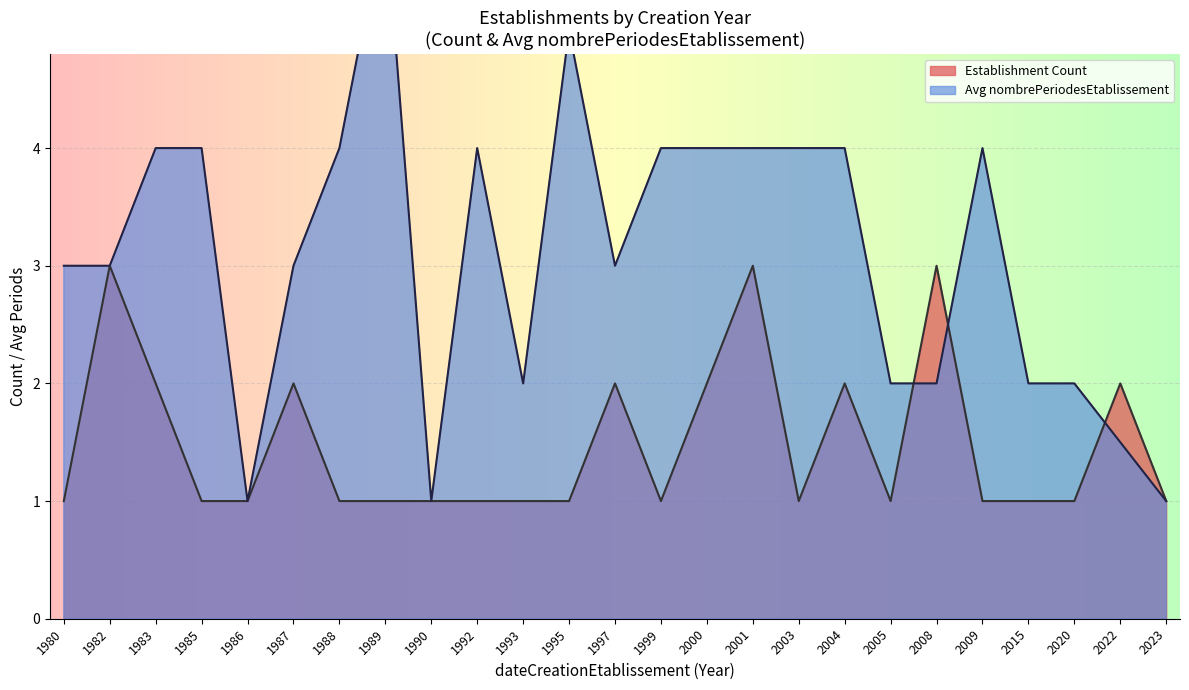

Is it true that Establishment Count equals 1 at 1980?

True